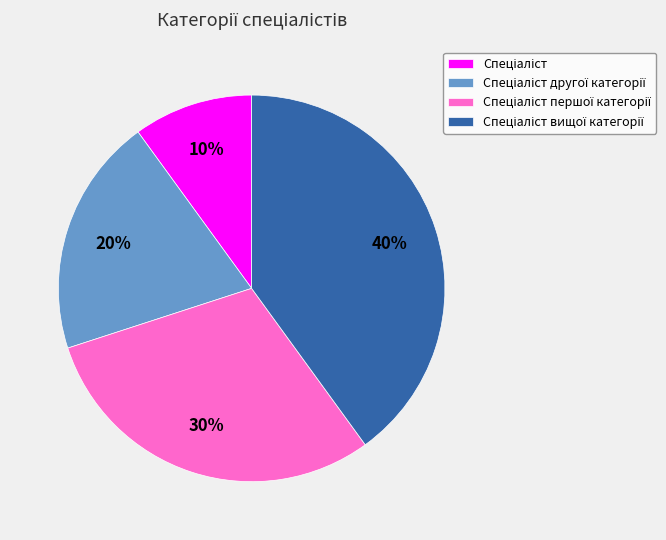

To the nearest percent, what is the average slice percentage?

25%